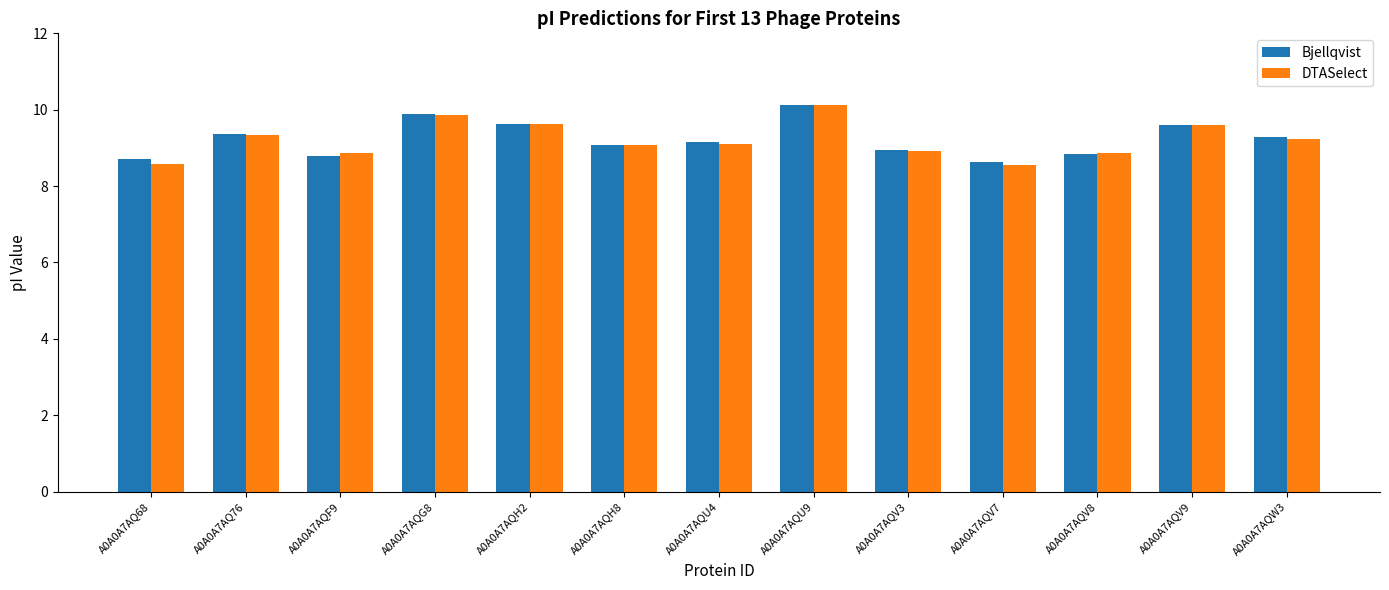

True or false: Bjellqvist has a value of 9.6 at A0A0A7AQH2.

True